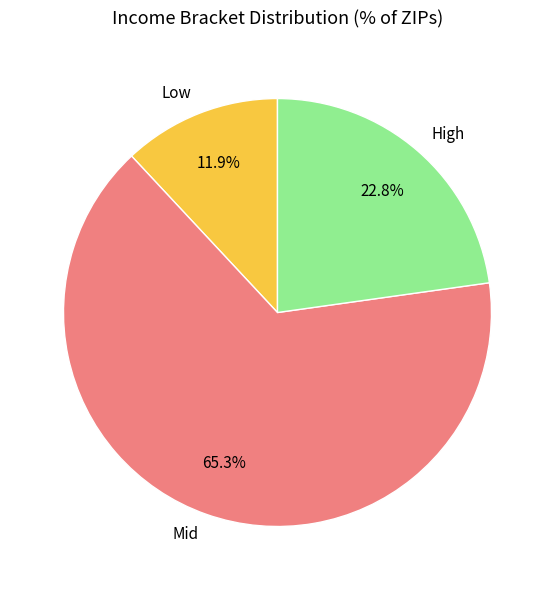

What portion of the pie excludes Low?

88.1%